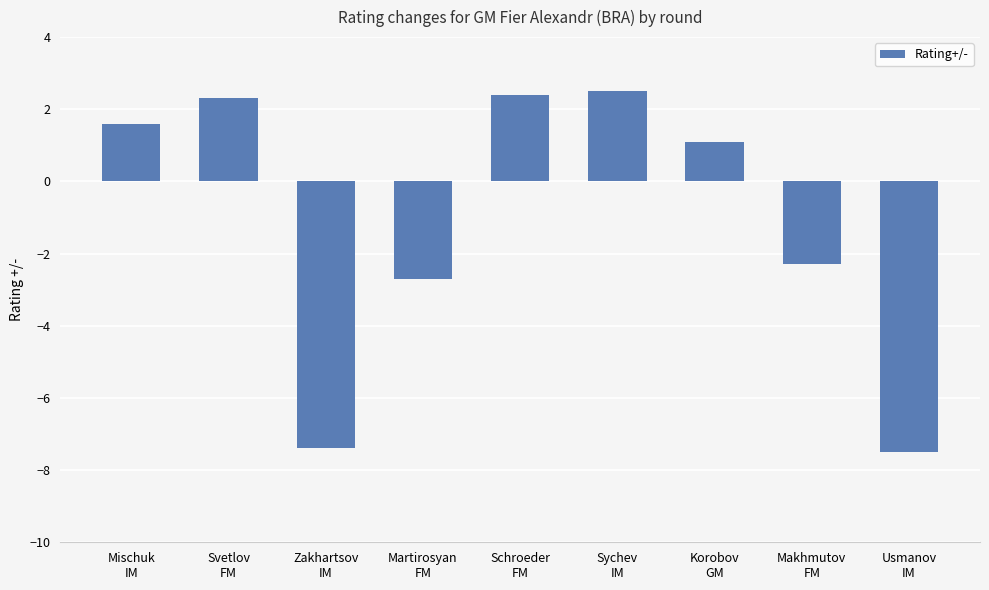

The value at Usmanov
IM is -3.0. True or false?

False